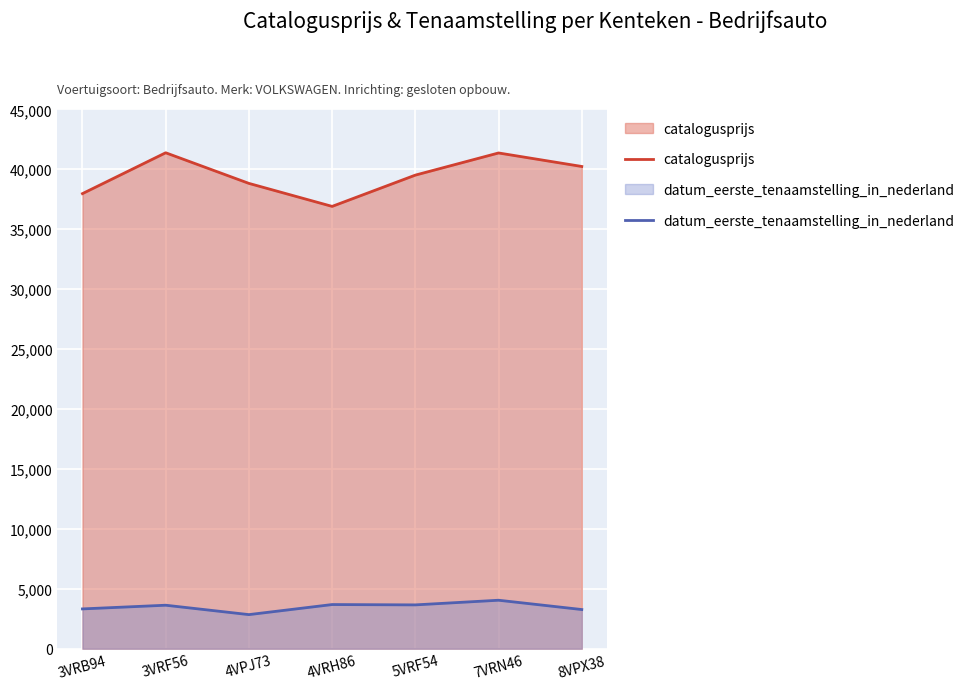

Reading right to left, list all the values displayed in this chart.

catalogusprijs: 40231	41358	39510	36901	38820	41375	37966
datum_eerste_tenaamstelling_in_nederland: 3268	4044	3656	3684	2844	3628	3320